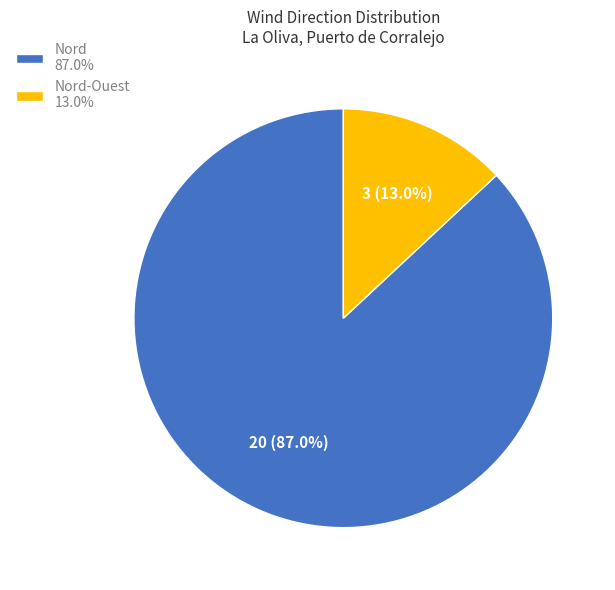

Is the sum of Nord 87.0% and Nord-Ouest 13.0% greater than half?

Yes